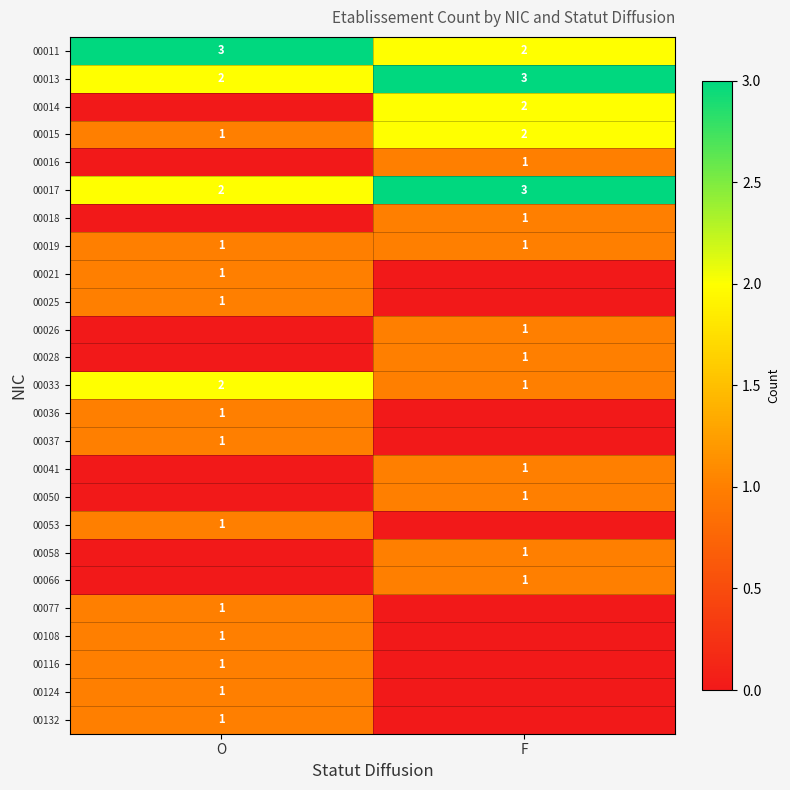

What is the sum of all 00013 values?

5